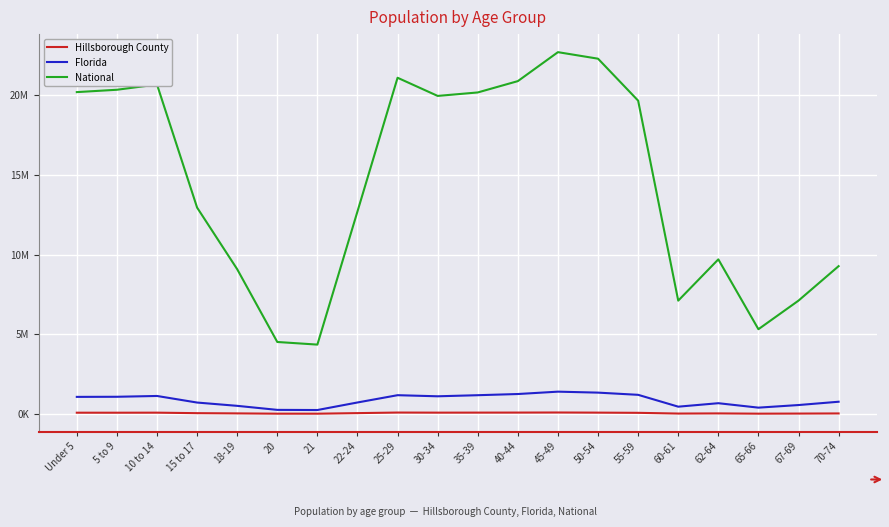

True or false: National and Florida cross at least once.

False